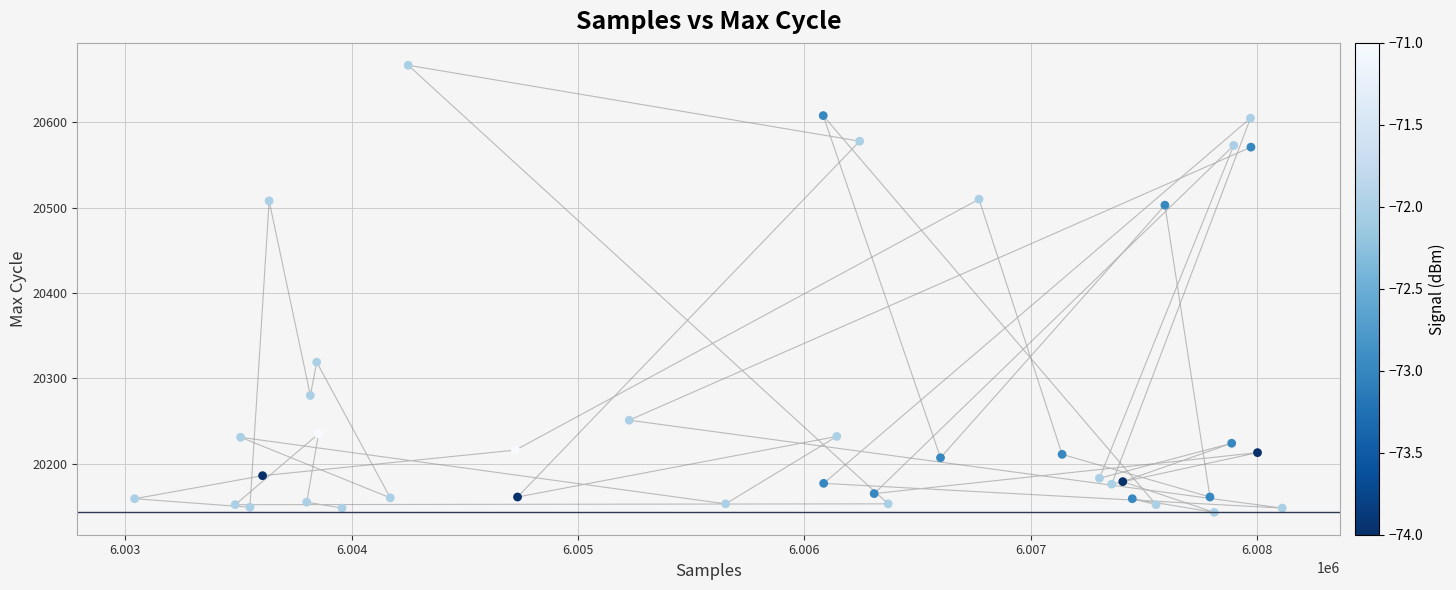

What Y value in the scatter plot is closest to 20405?

20319